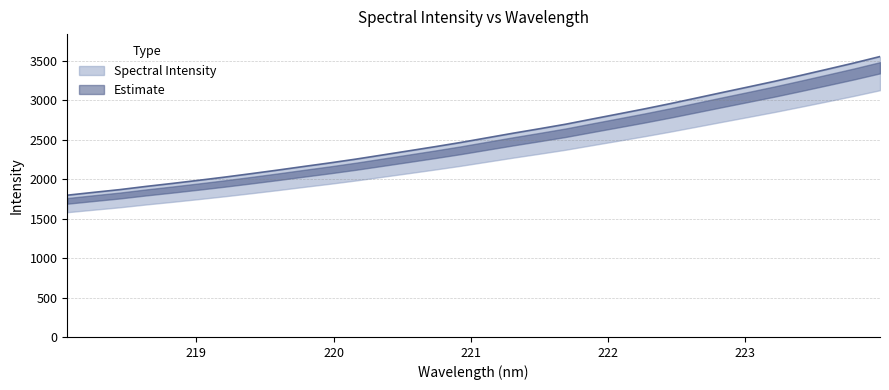

What is the value of the 11th point from the left?

2205.8